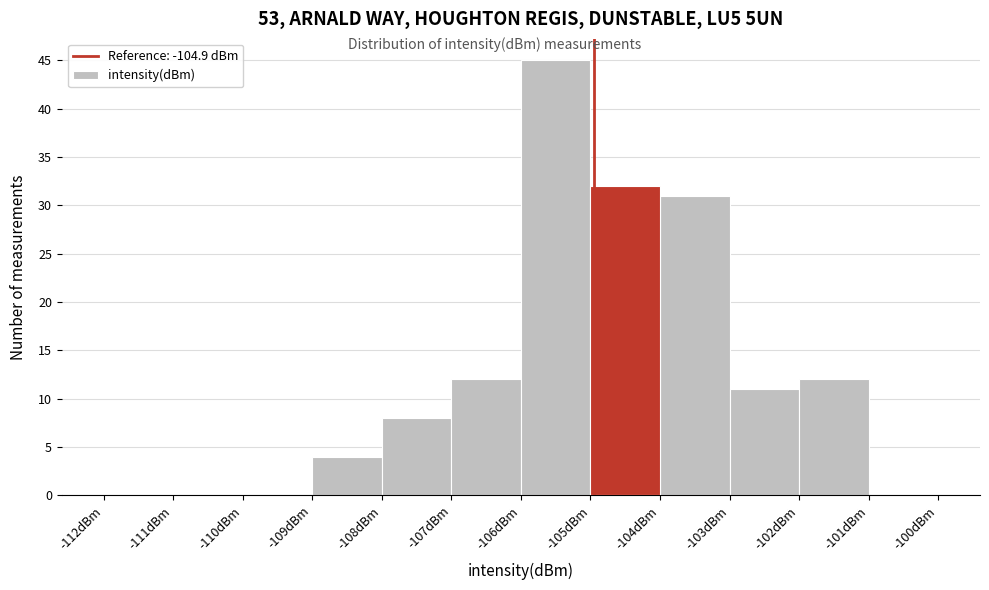

How tall is the bar that spans -103 to -102 on the x-axis? The values are not printed on the chart, so give them approximately, as read against the axis.

11